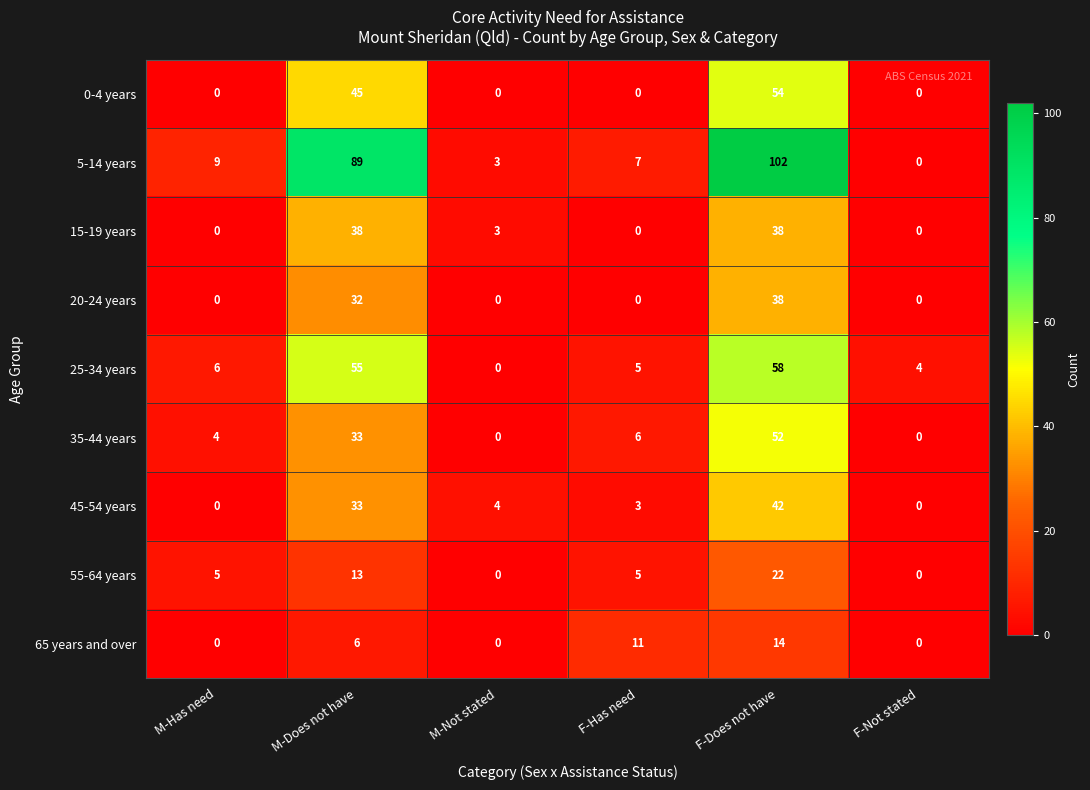

What is the spread (max minus min) of values at M-Not stated?

4